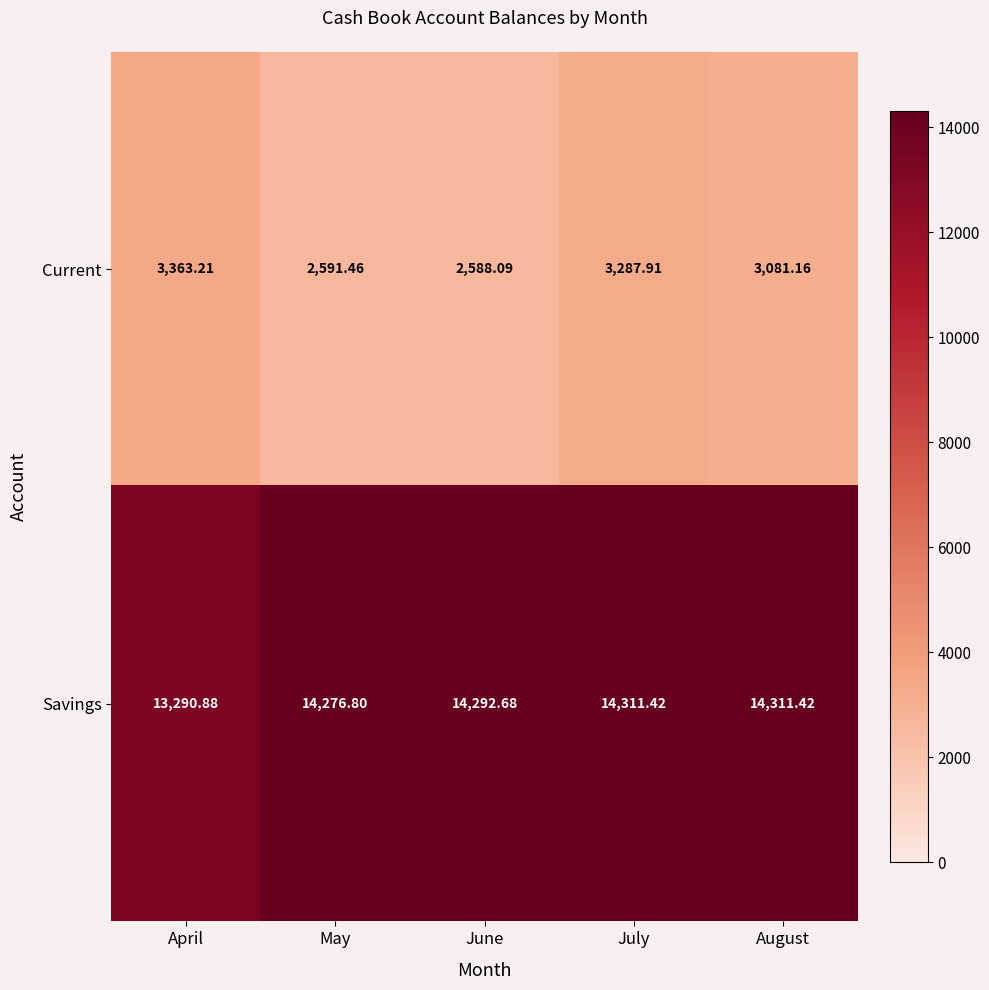

Rank the series at May from lowest to highest value.

Current, Savings